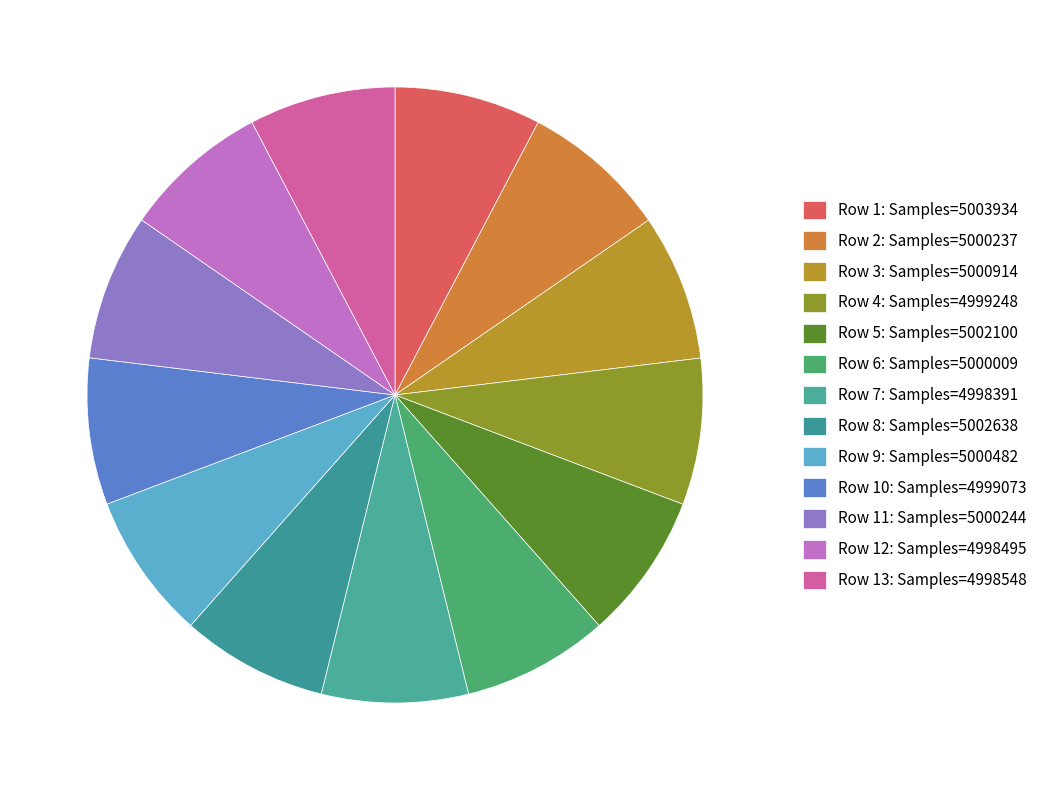

Count the number of slices in the pie.

13